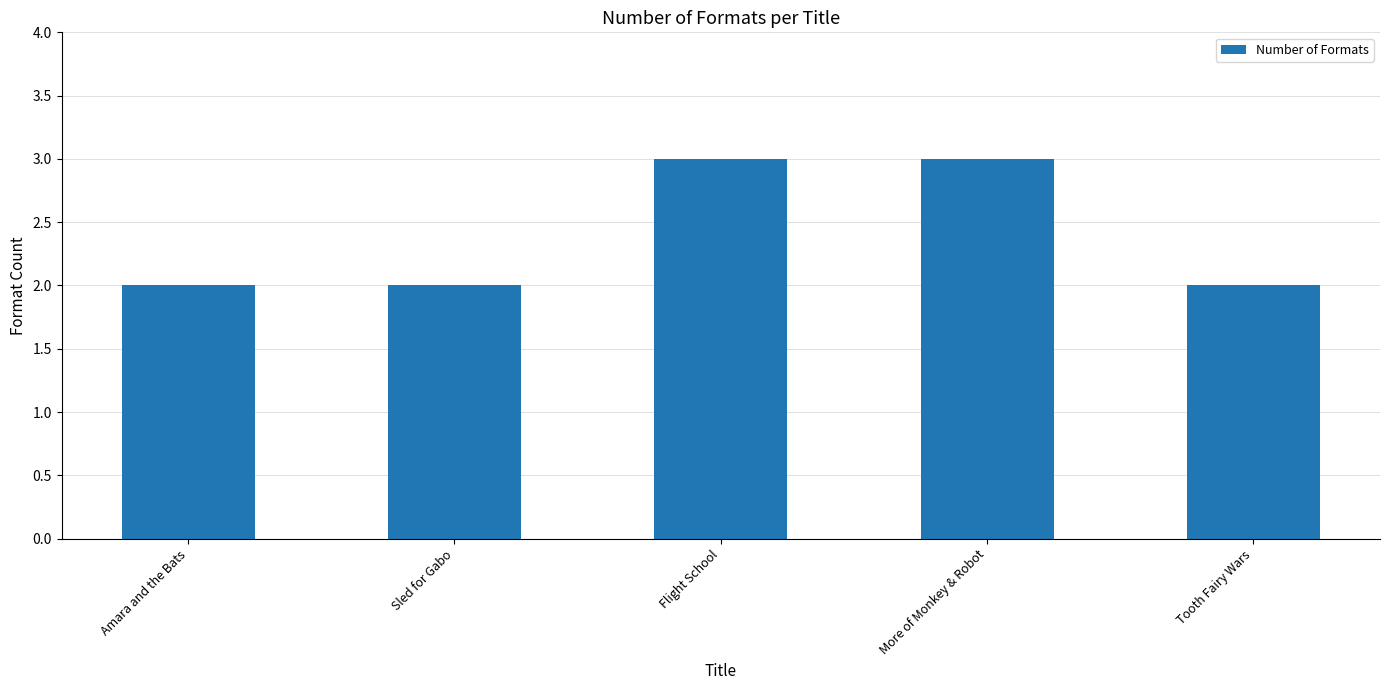

Reading left to right, list all the values displayed in this chart.

Amara and the Bats=2	Sled for Gabo=2	Flight School=3	More of Monkey & Robot=3	Tooth Fairy Wars=2